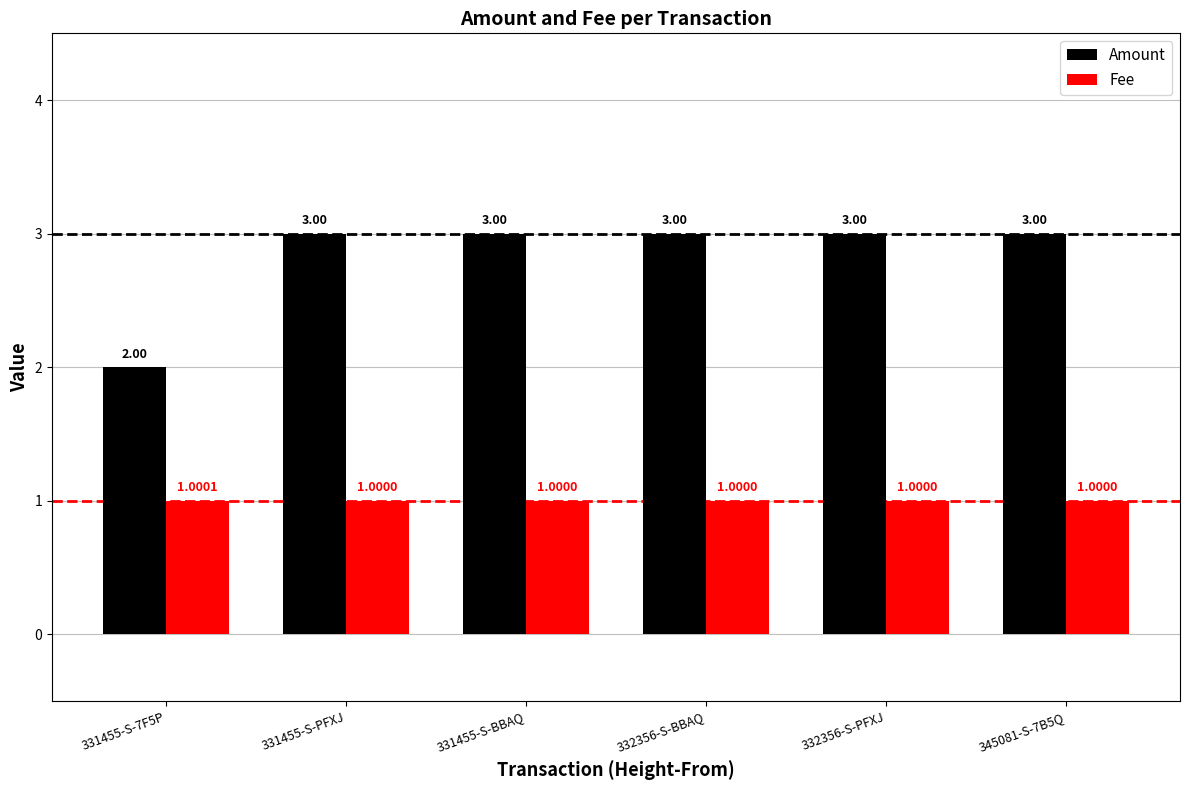

At 332356-S-BBAQ, list the series in order from smallest to largest.

Fee, Amount